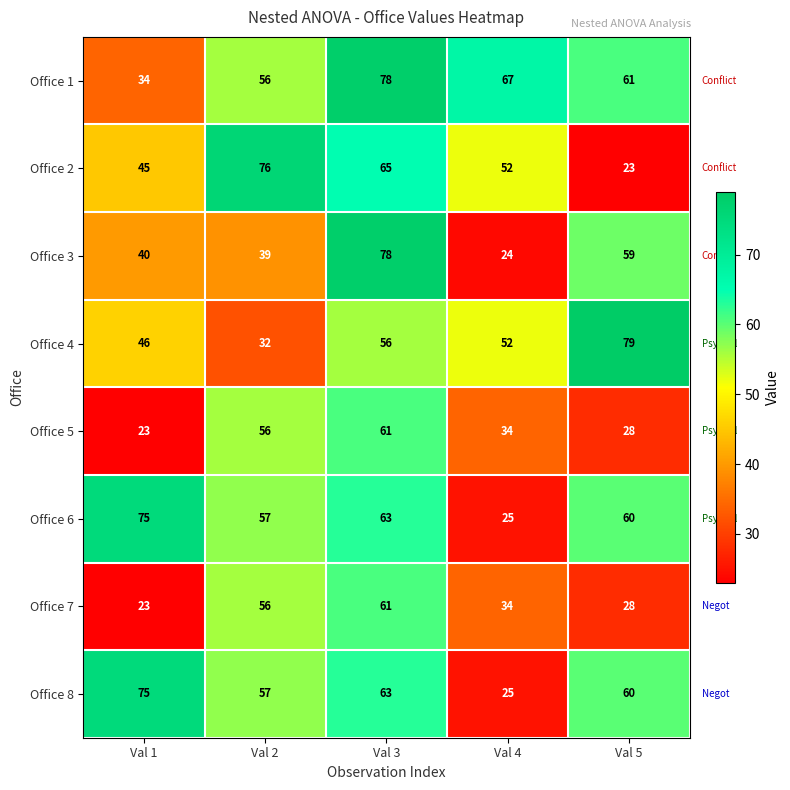

The Office 7 series shows 18 at Val 2. True or false?

False